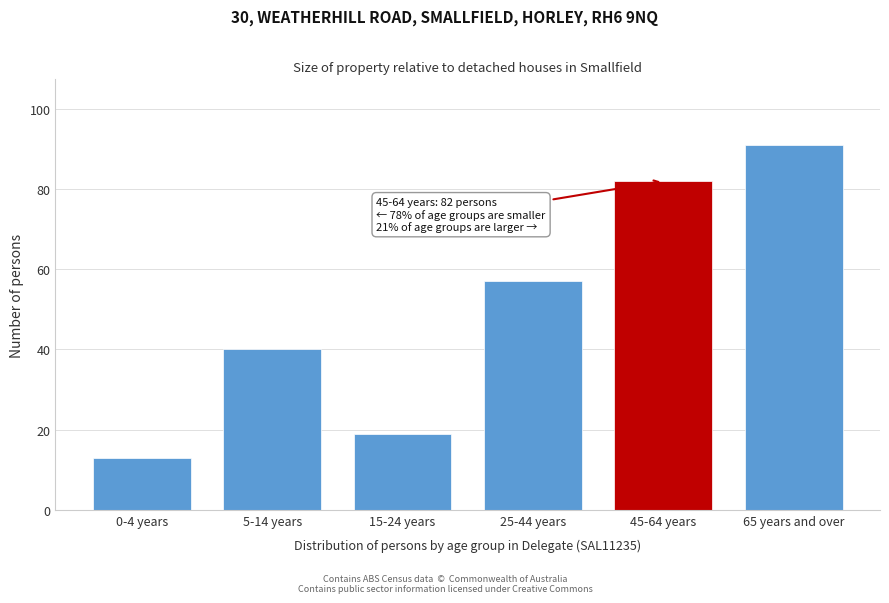

Reading right to left, extract all data points from this chart.

65 years and over=91	45-64 years=82	25-44 years=57	15-24 years=19	5-14 years=40	0-4 years=13